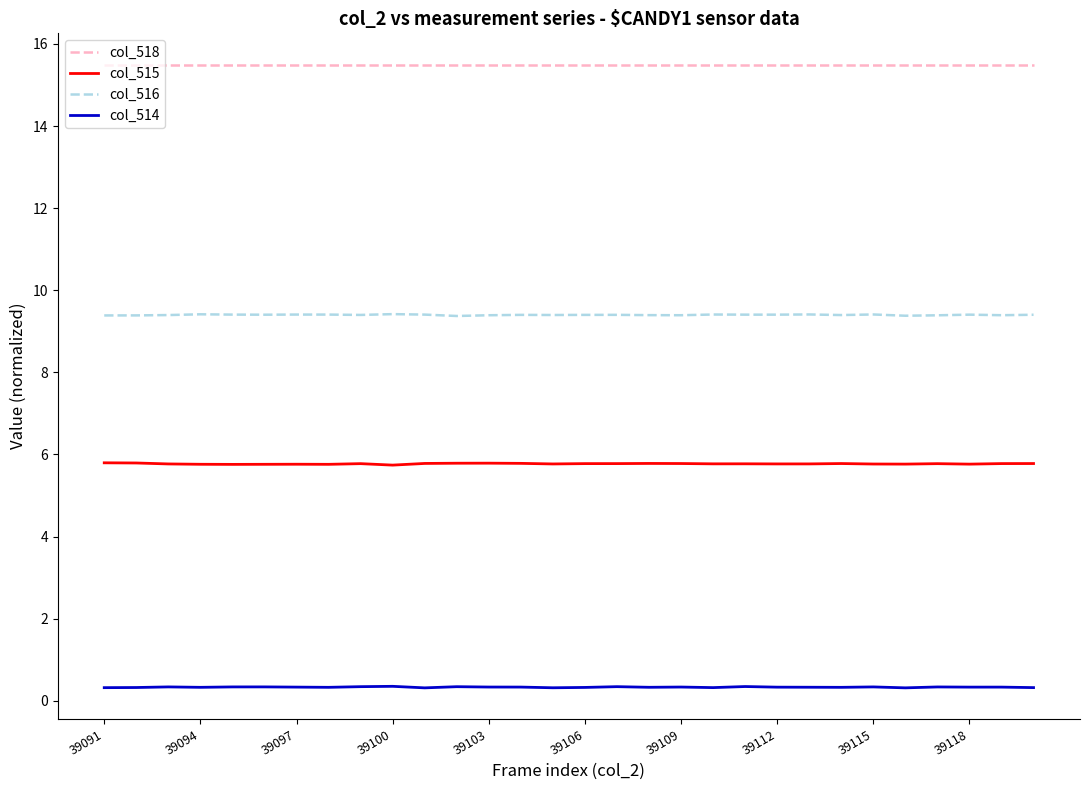

List the series in order of their overall mean, lowest first.

col_514, col_515, col_516, col_518